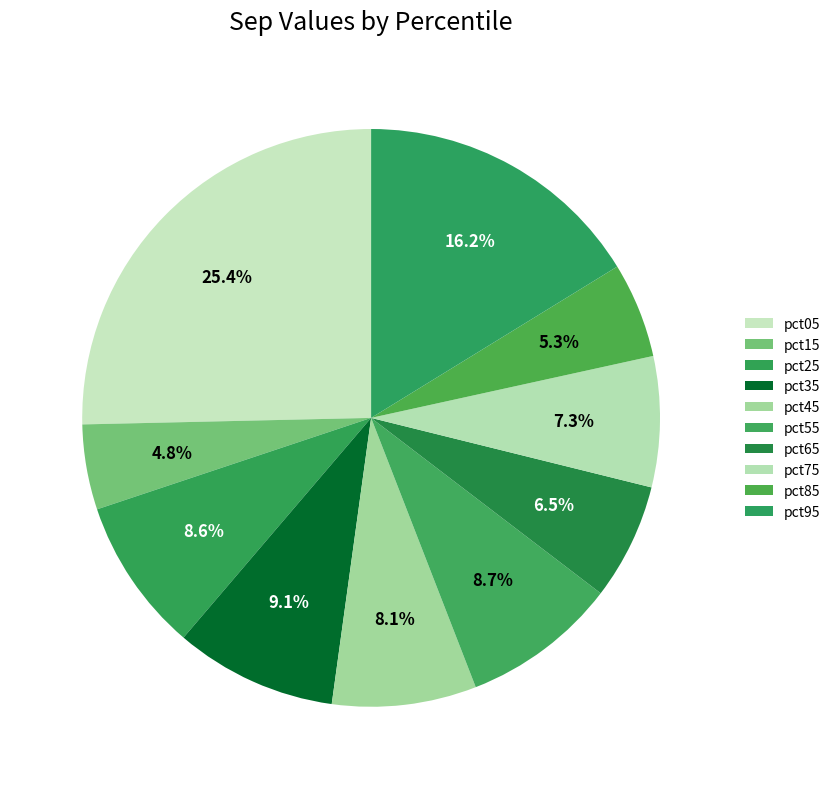

To the nearest percent, what is the difference between the largest and smallest slice percentages?

21%